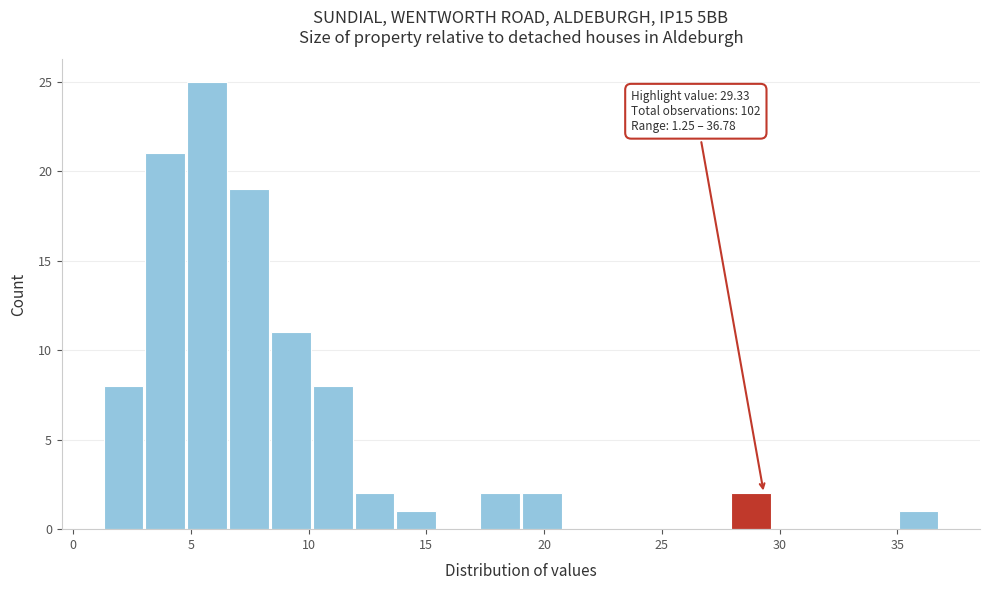

Around what value on the x-axis is the tallest bar? Give the approximate position of its centre, as read against the axis.

5.5